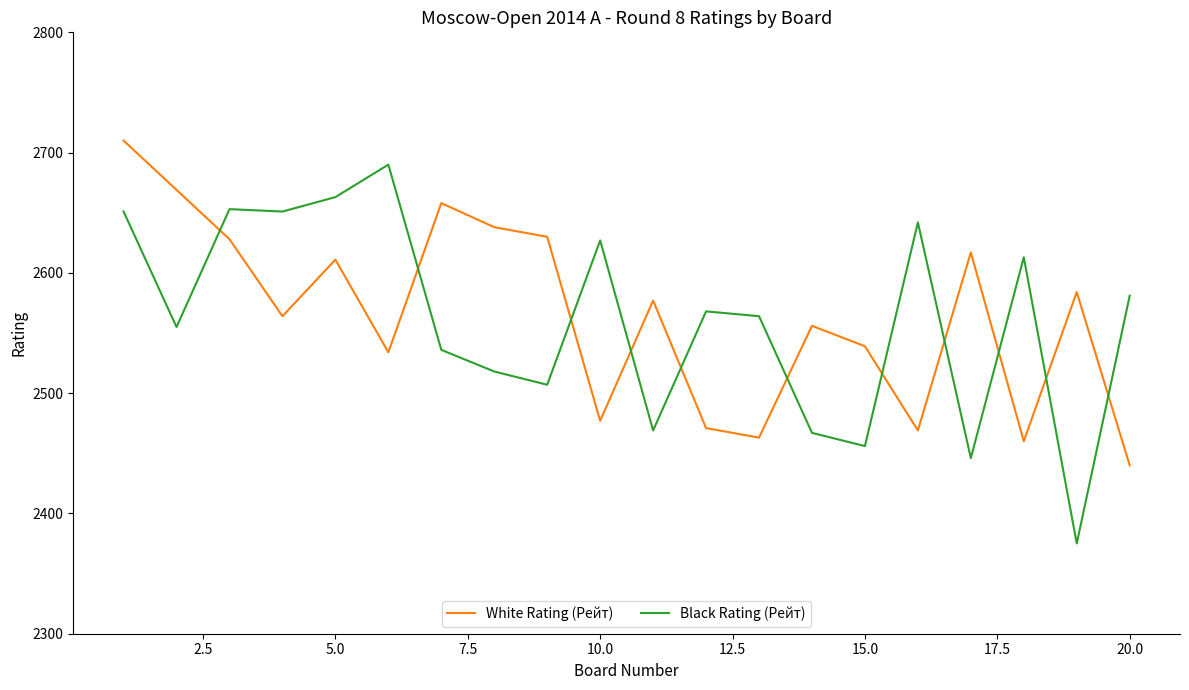

List the series in order of their peak value, highest first.

White Rating (Рейт), Black Rating (Рейт)